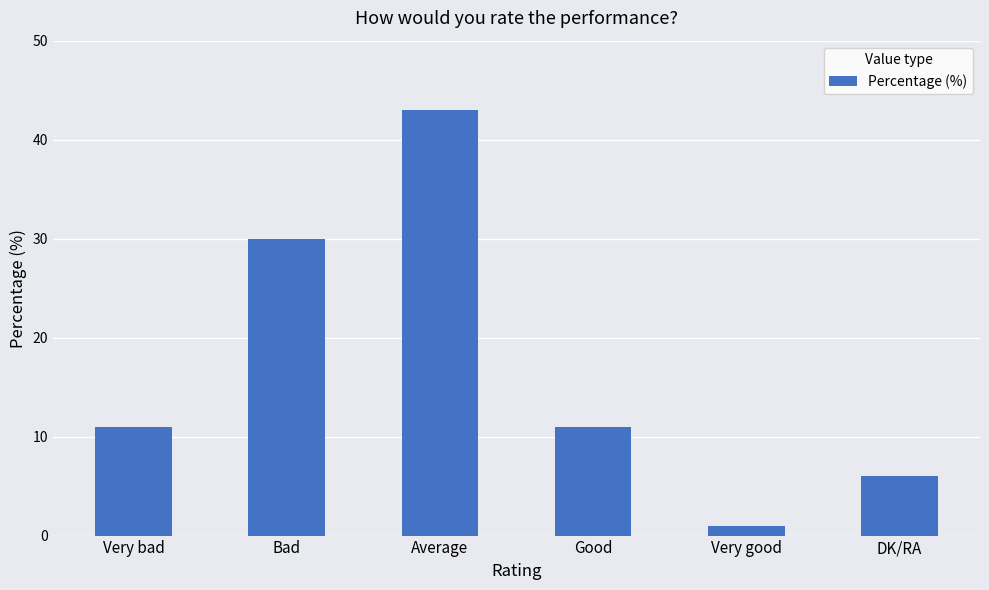

True or false: the data shows 11 at Good.

True